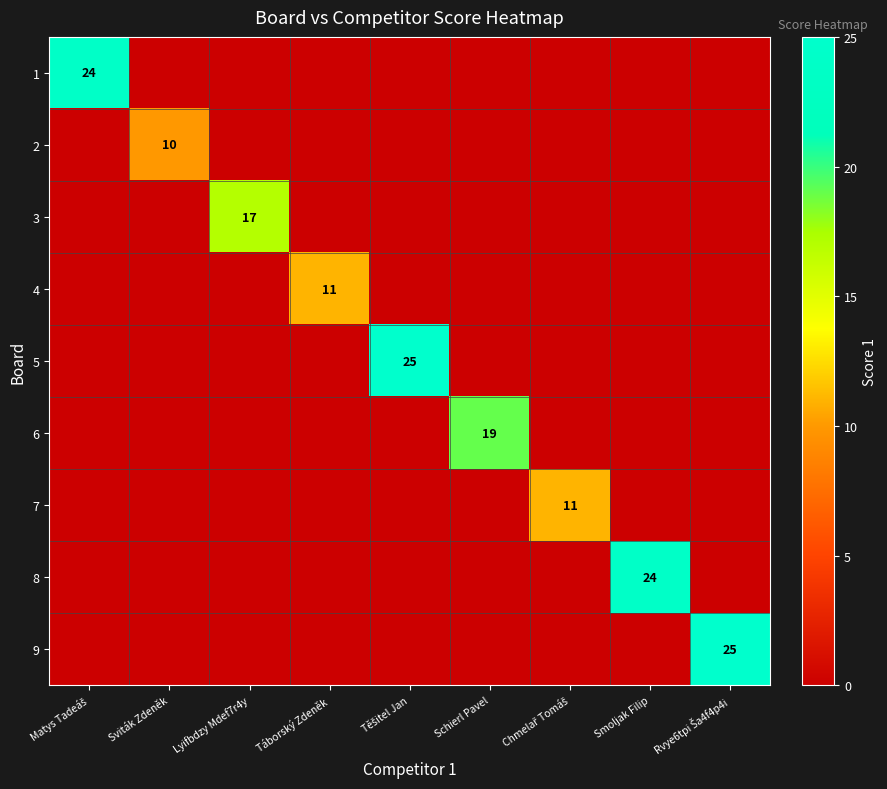

What is the total value across all series at Chmelař Tomáš?

11